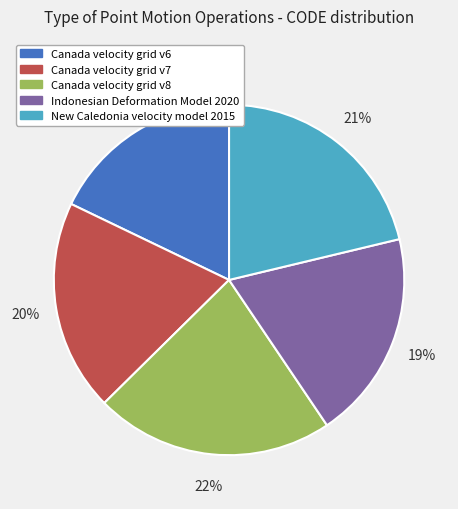

Is the sum of New Caledonia velocity model 2015 and Canada velocity grid v7 greater than half?

No